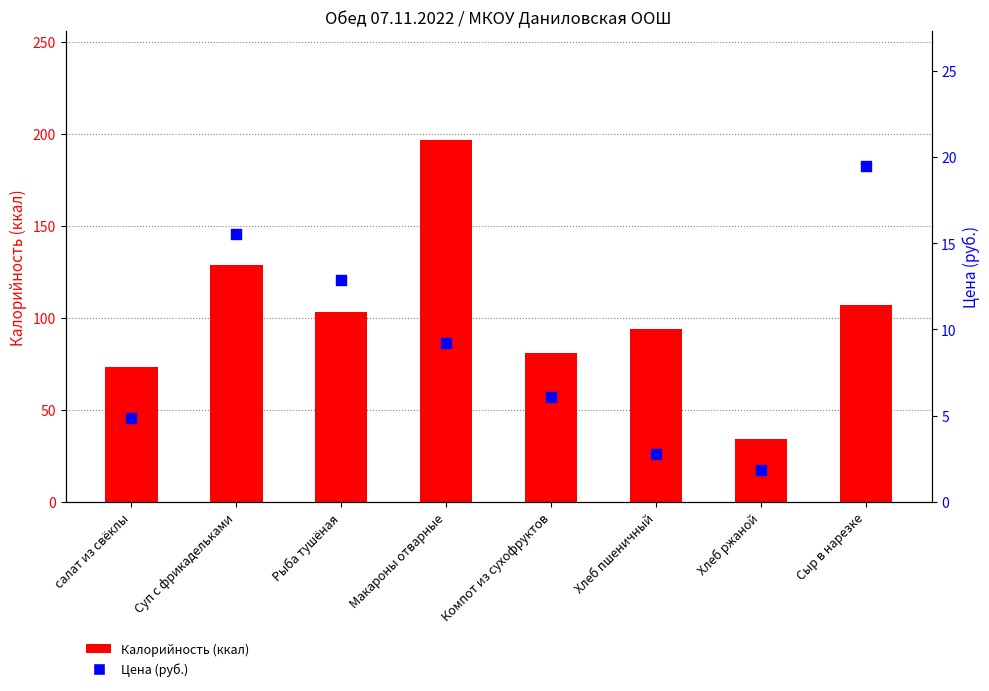

At how many categories does at least one series exceed 133?

1